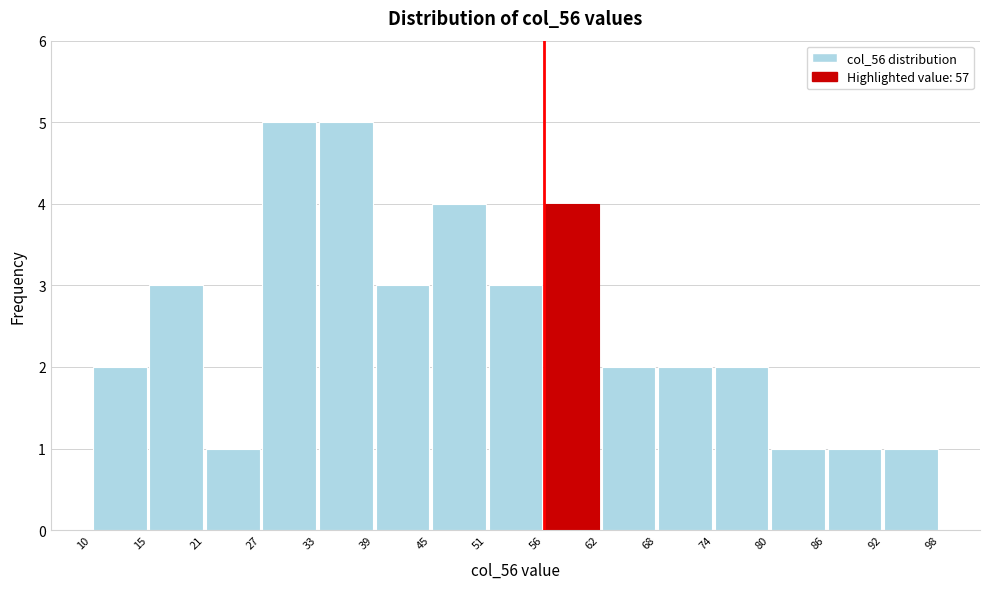

What is the height of the bar covering 45 to 51 on the x-axis? The values are not printed on the chart, so give them approximately, as read against the axis.

4